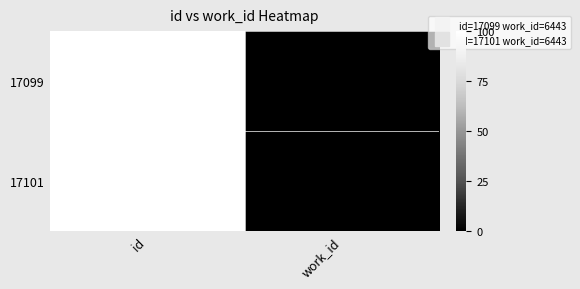

What is the difference between the 17101 values at id and work_id?

10658